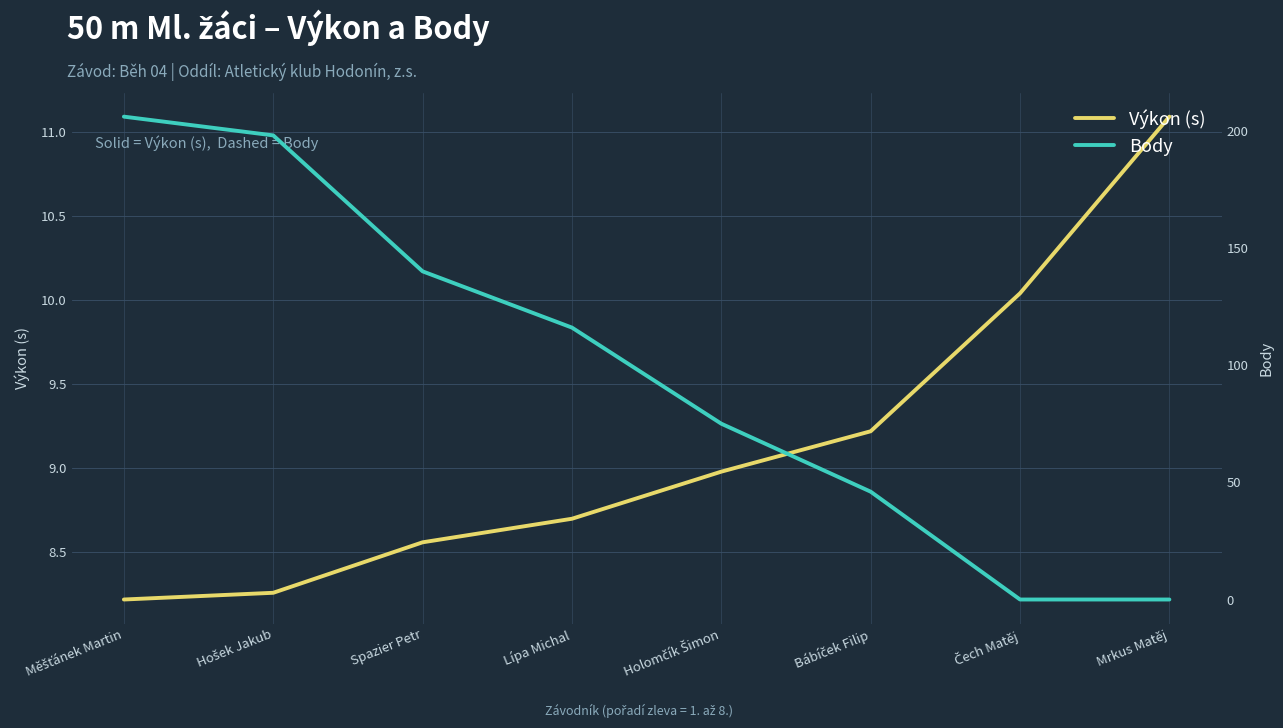

Which series has the largest total across all categories?

Body